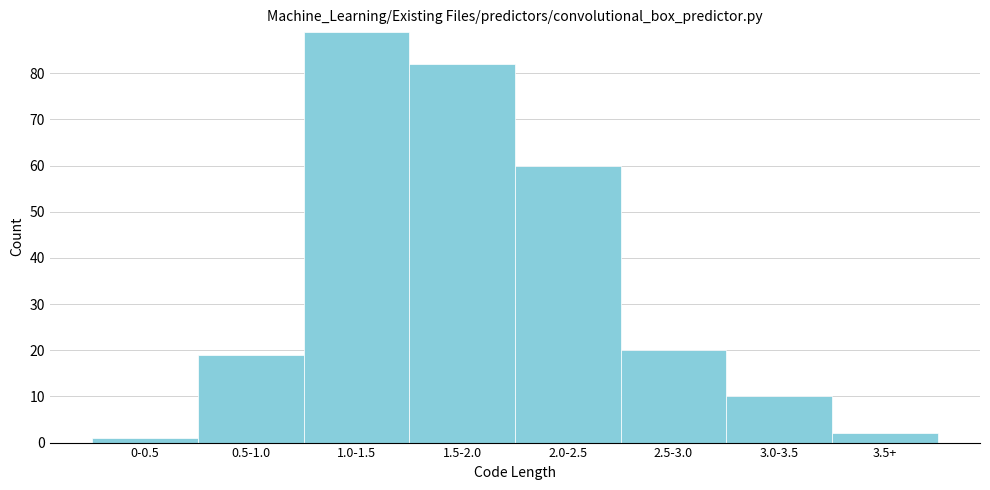

Reading left to right, extract all data points from this chart.

1	19	89	82	60	20	10	2